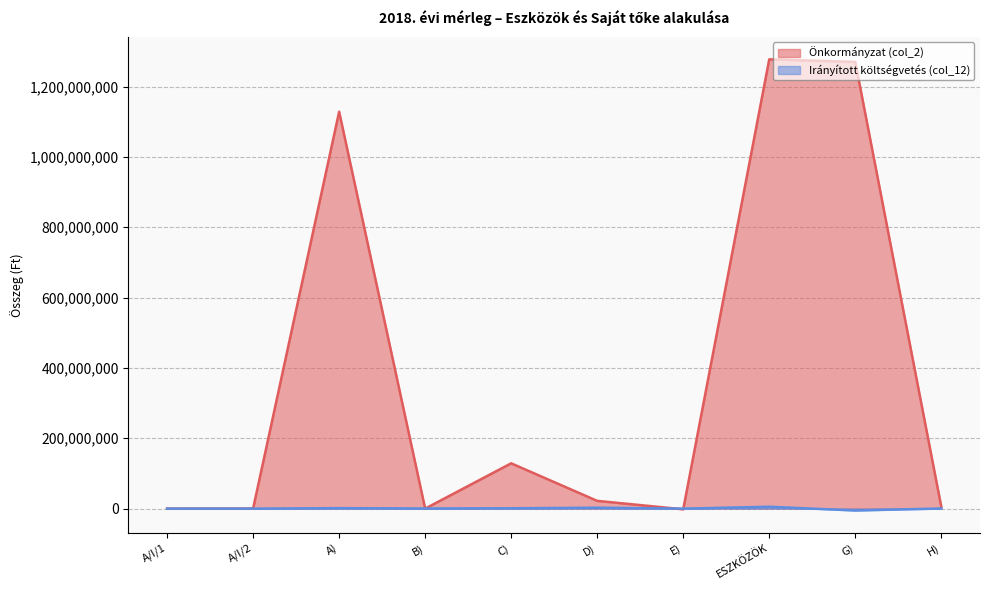

What is the lowest value of the Önkormányzat (col_2) series?

-1964143